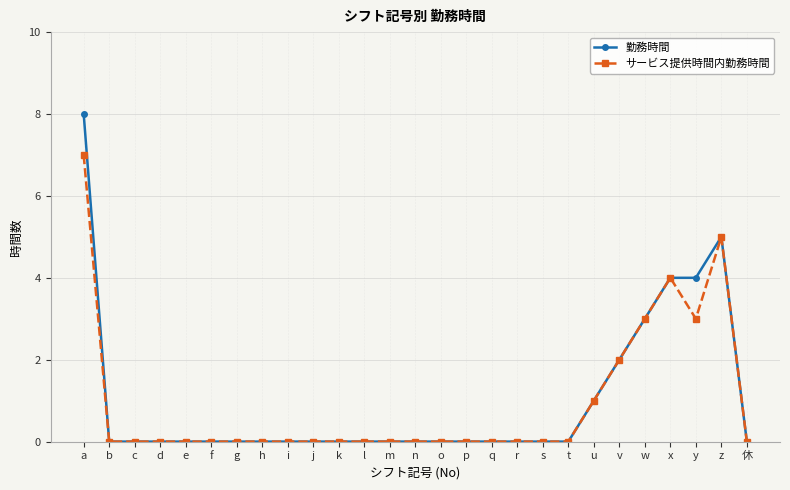

Reading left to right, what are all the values shown in this chart?

勤務時間: a=8	b=0	c=0	d=0	e=0	f=0	g=0	h=0	i=0	j=0	k=0	l=0	m=0	n=0	o=0	p=0	q=0	r=0	s=0	t=0	u=1	v=2	w=3	x=4	y=4	z=5	休=0
サービス提供時間内勤務時間: a=7	b=0	c=0	d=0	e=0	f=0	g=0	h=0	i=0	j=0	k=0	l=0	m=0	n=0	o=0	p=0	q=0	r=0	s=0	t=0	u=1	v=2	w=3	x=4	y=3	z=5	休=0